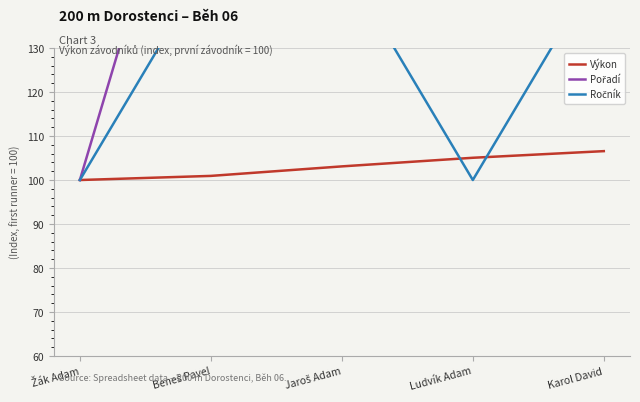

At which label does Pořadí first exceed 300?

Ludvík Adam